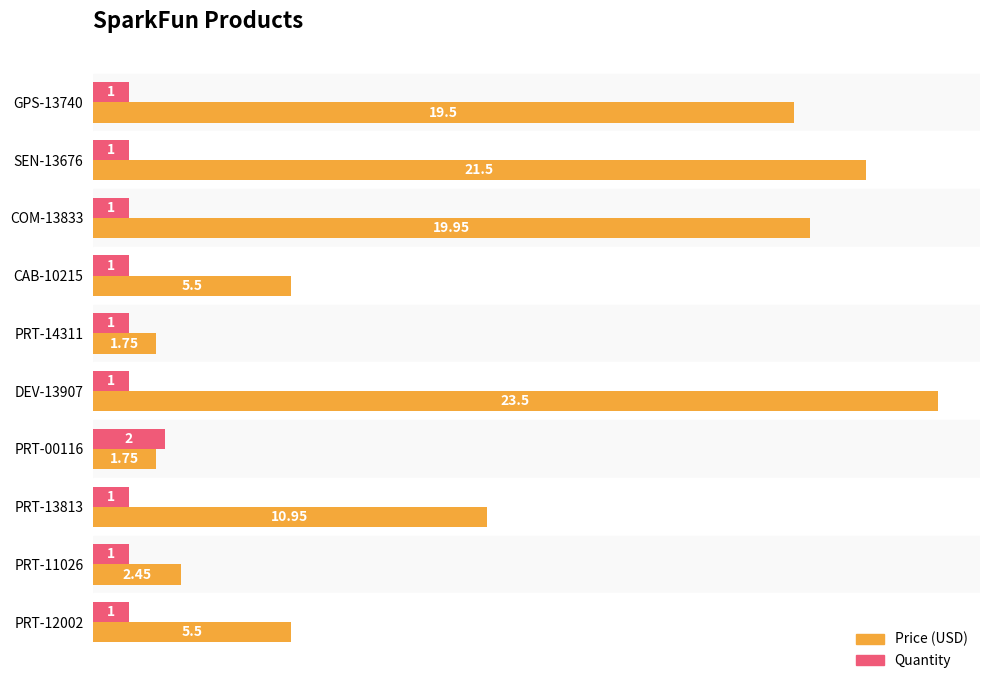

How many series are shown in this chart?

2